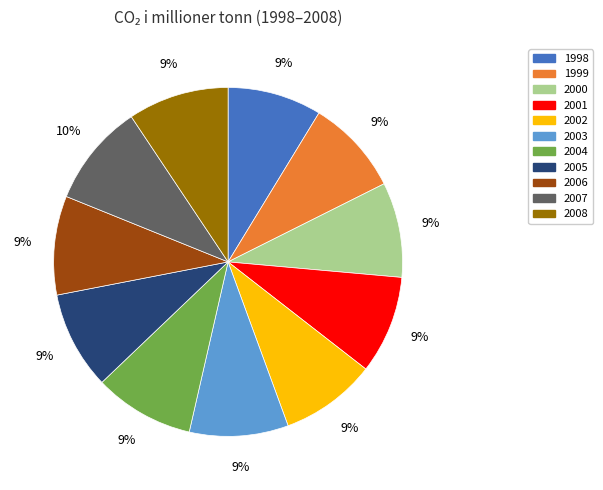

Is it true that 2003 is 9% of the pie?

True